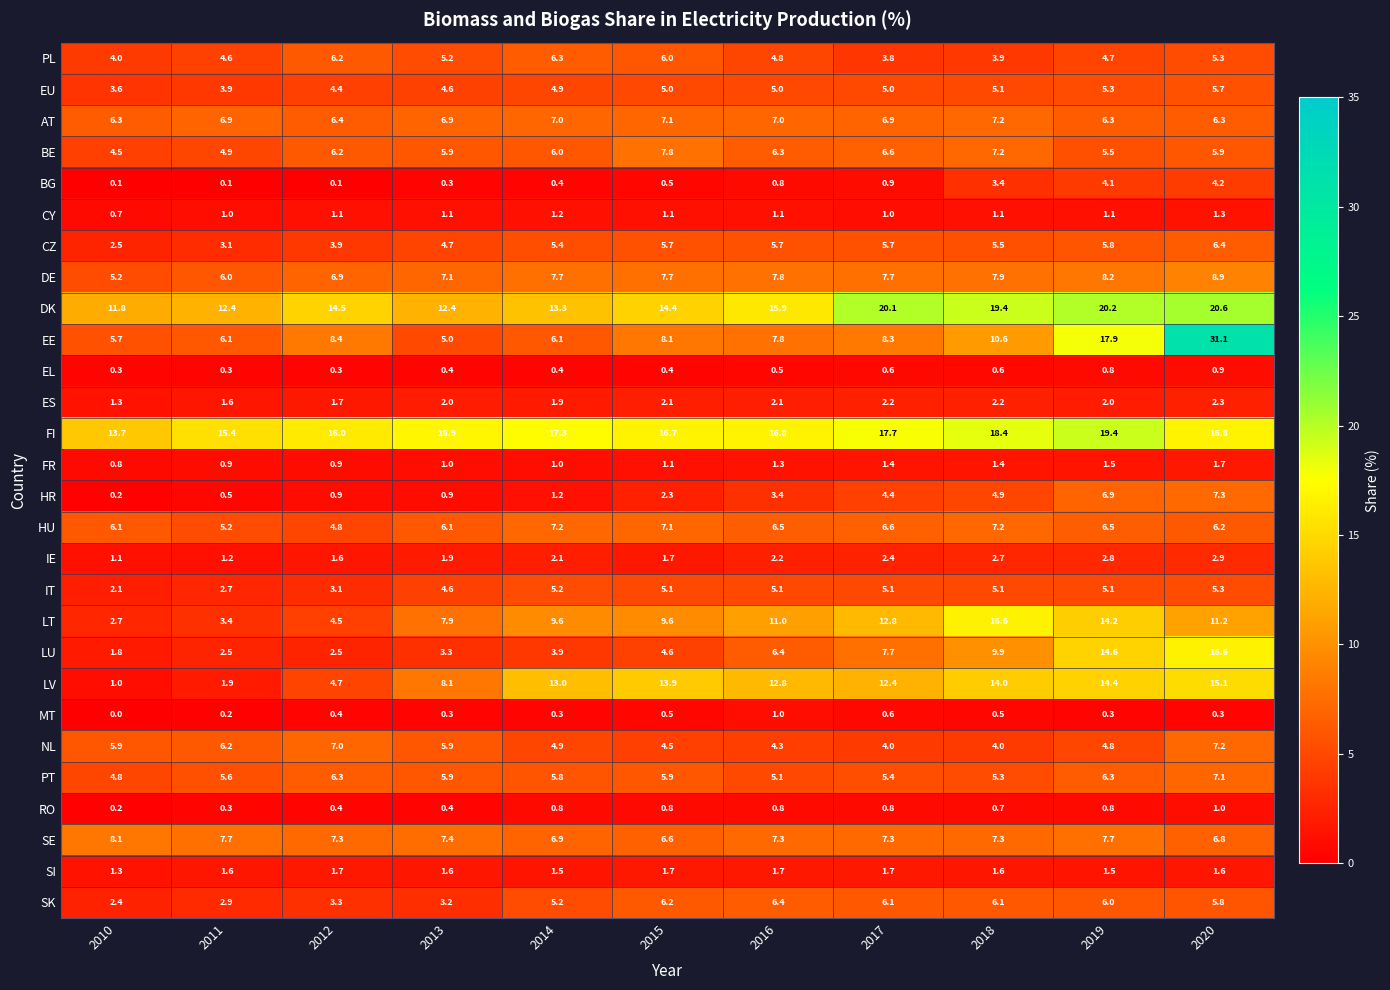

At how many categories does at least one series exceed 1?

11